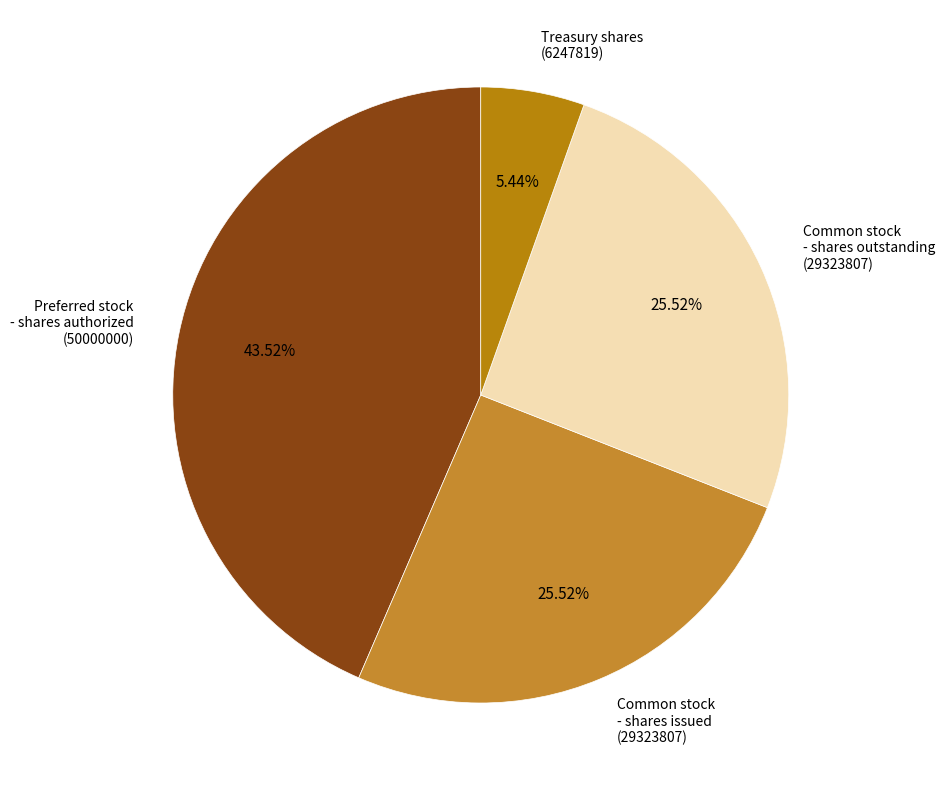

Which has a higher value, Common stock - shares issued (29323807) or Treasury shares (6247819)?

Common stock - shares issued (29323807)